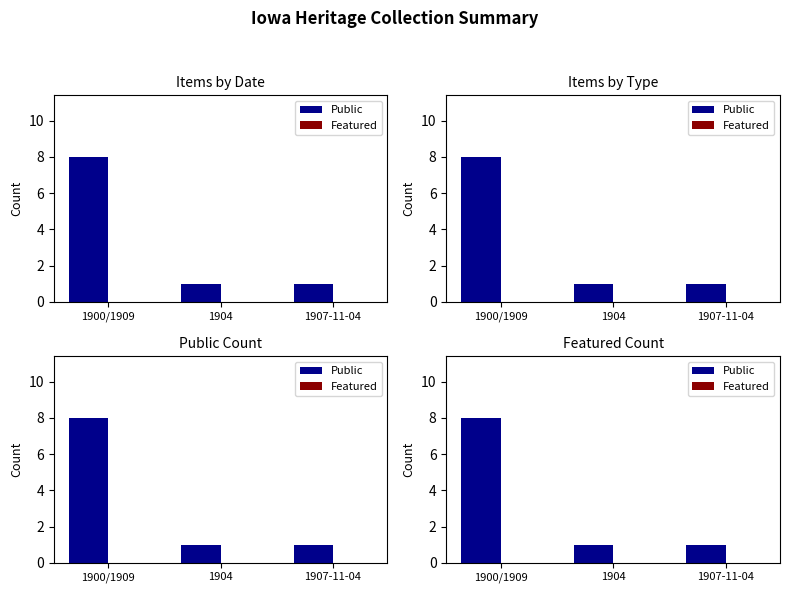

Reading right to left, transcribe all the data shown in this chart.

Public: 1907-11-04=1	1904=1	1900/1909=8
Featured: 1907-11-04=0	1904=0	1900/1909=0